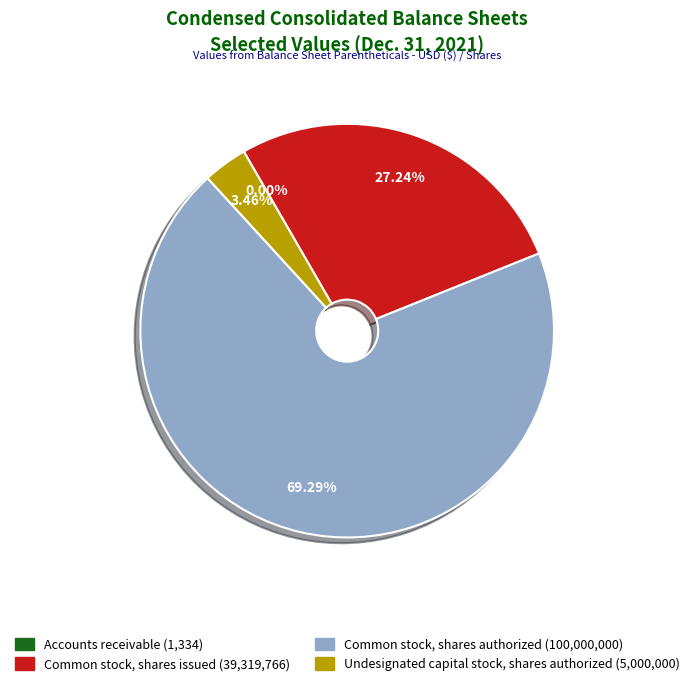

The Common stock, shares issued slice represents 20% of the pie. True or false?

False